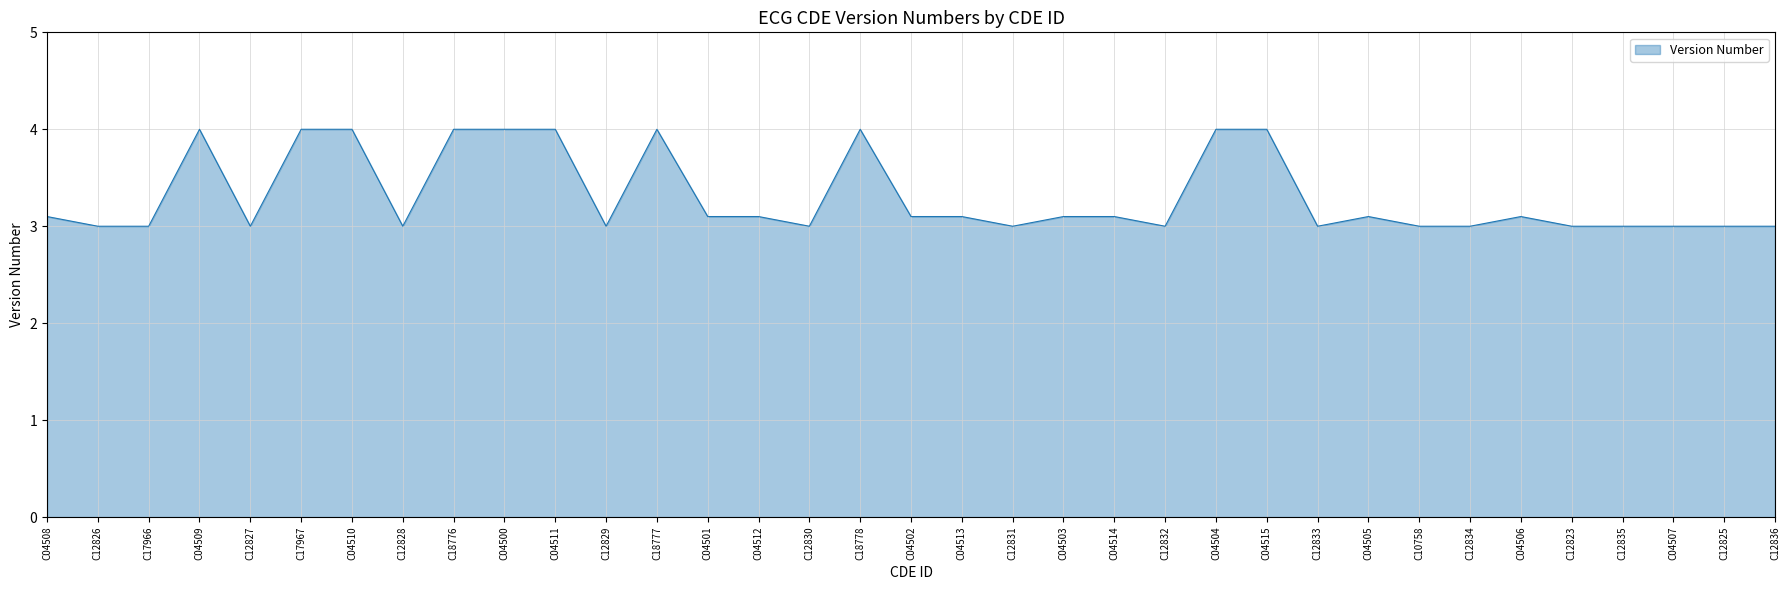

The value at C04513 is 0.9. True or false?

False